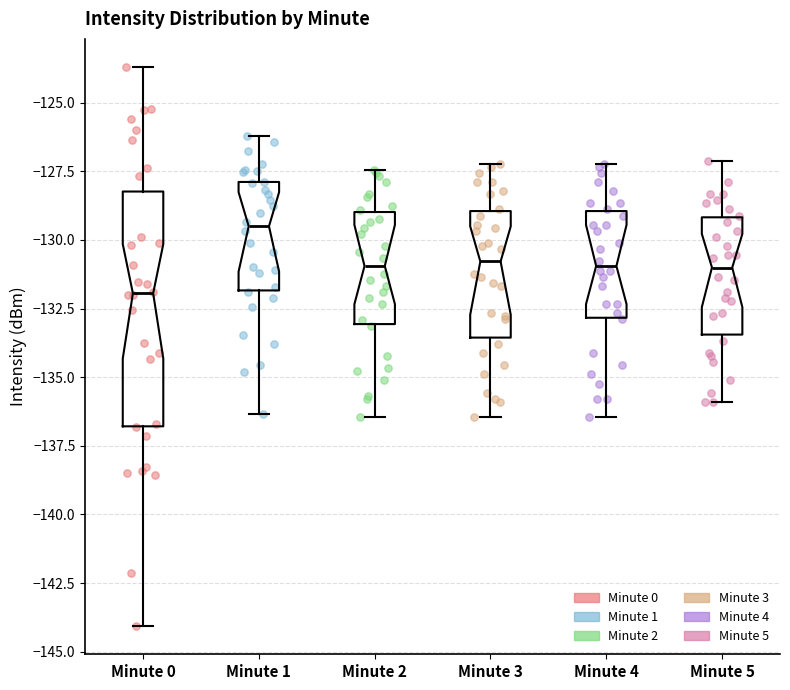

Where does the median line of the box for Minute 1 sit on the y-axis? The values are not printed on the chart, so give them approximately, as read against the axis.

-129.5